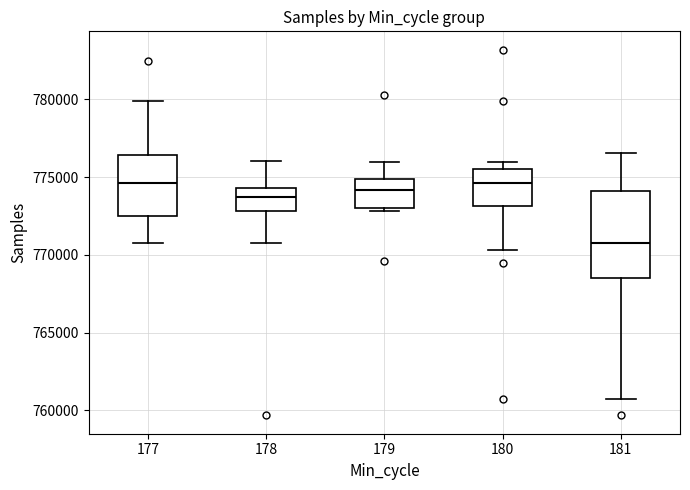

Which box has the lowest median line?

181